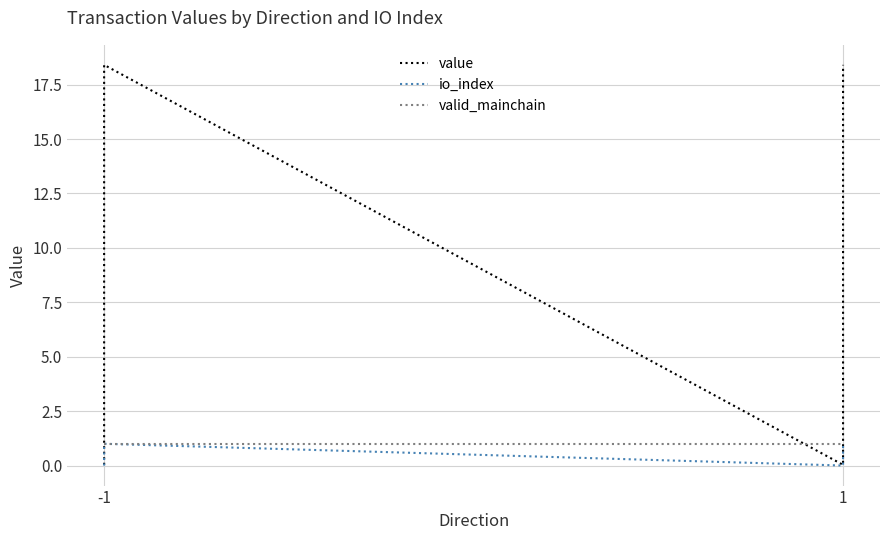

How many times do value and valid_mainchain cross each other?

3